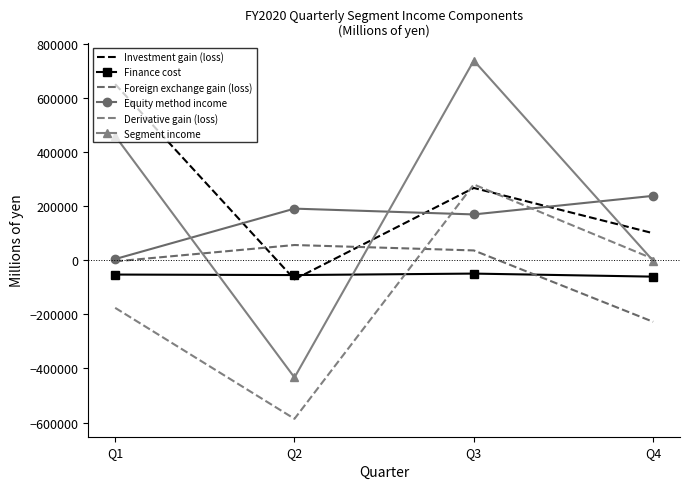

What is the average value of the Foreign exchange gain (loss) series?

-35056